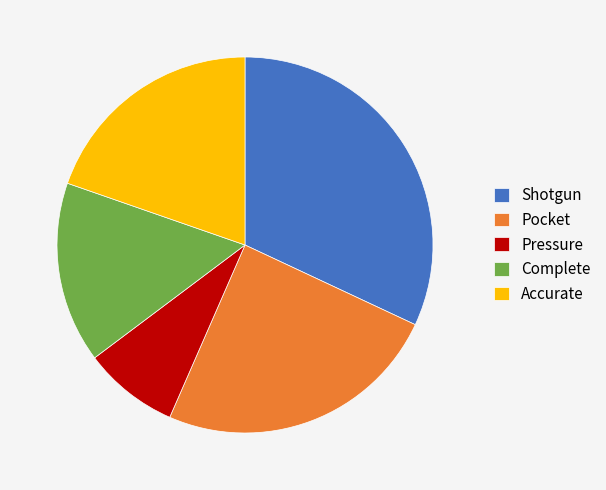

Do Pocket and Shotgun together represent more than half of the pie?

Yes